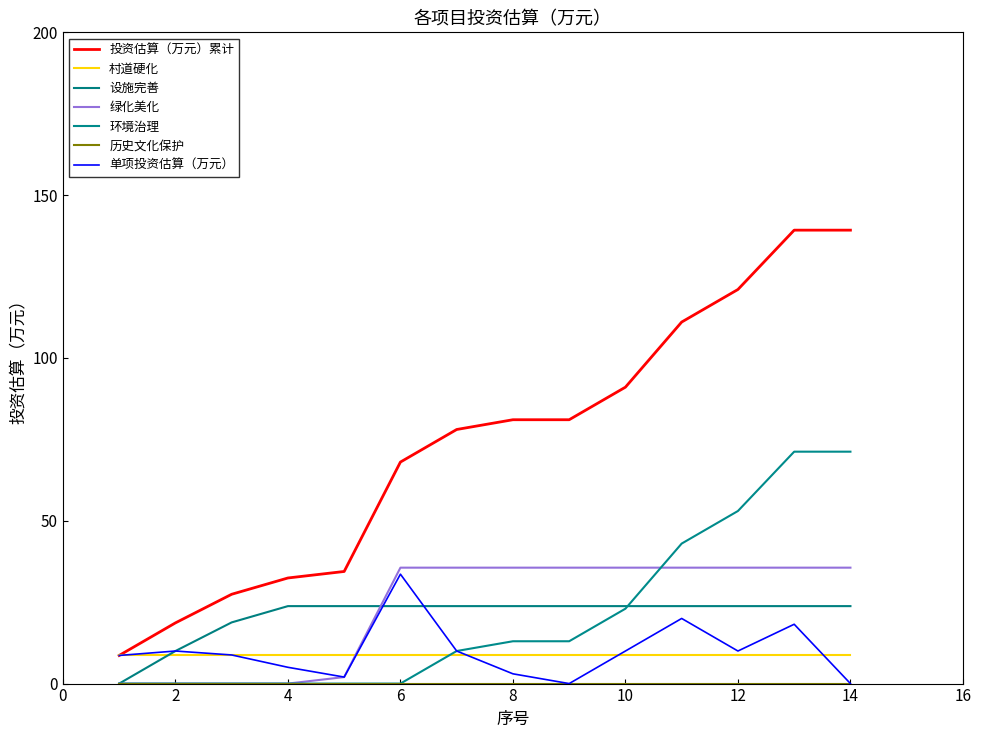

How many lines are shown in the chart?

7